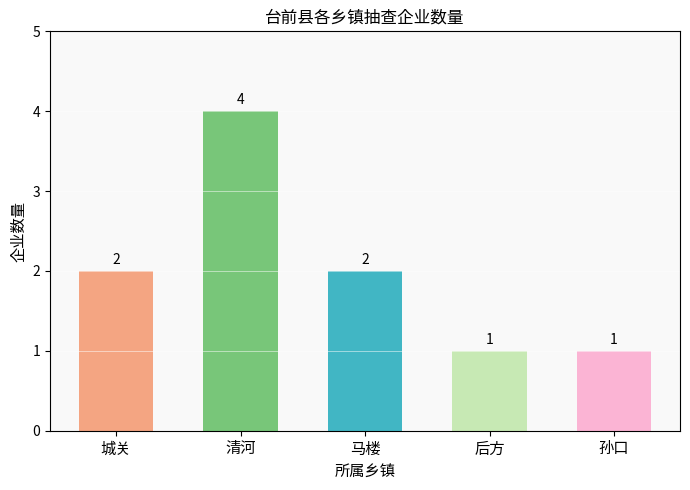

Reading right to left, extract all data points from this chart.

1	1	2	4	2